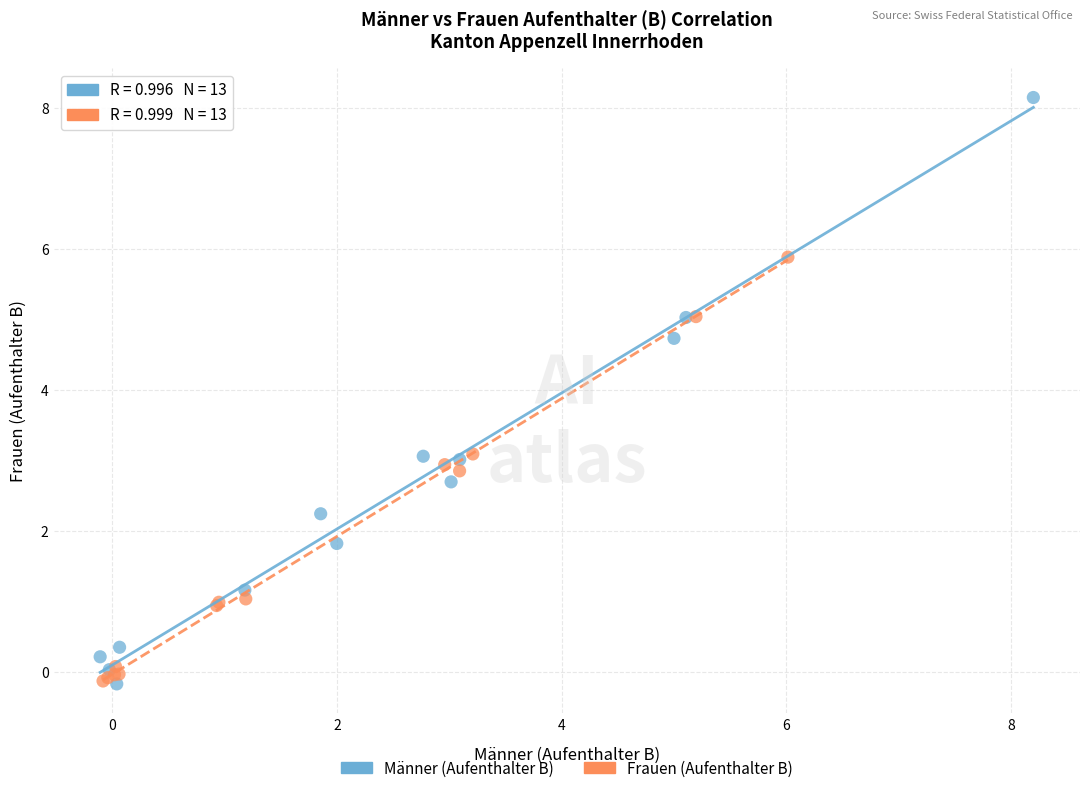

Which series reaches the maximum Y coordinate?

Männer (Aufenthalter B)